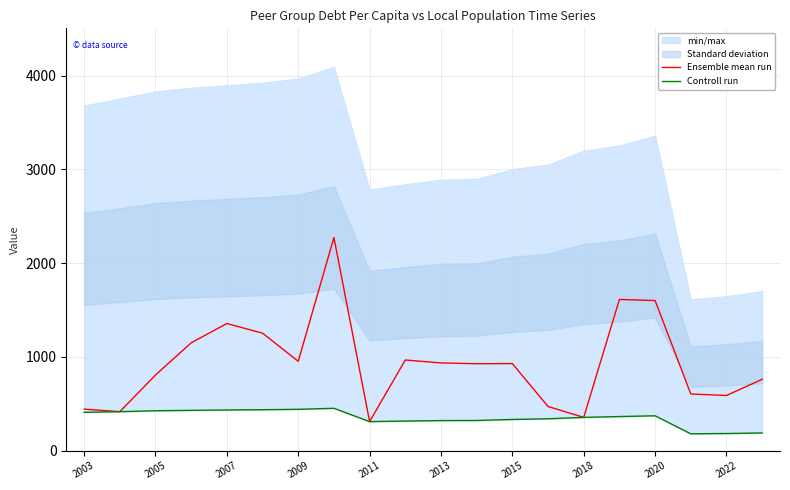

What is the highest value of the Ensemble mean run series?

2273.5